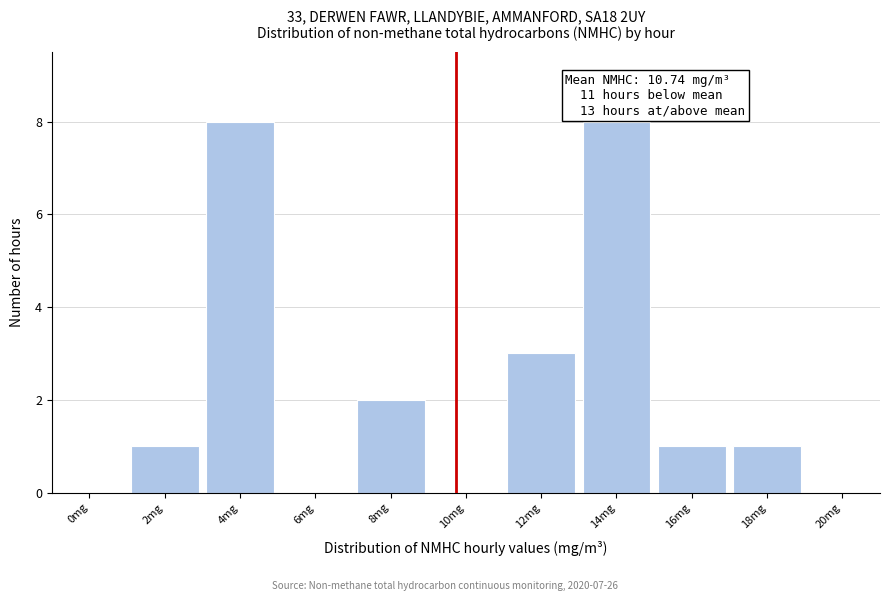

Reading left to right, extract all data points from this chart.

0mg=0	2mg=1	4mg=8	6mg=0	8mg=2	10mg=0	12mg=3	14mg=8	16mg=1	18mg=1	20mg=0